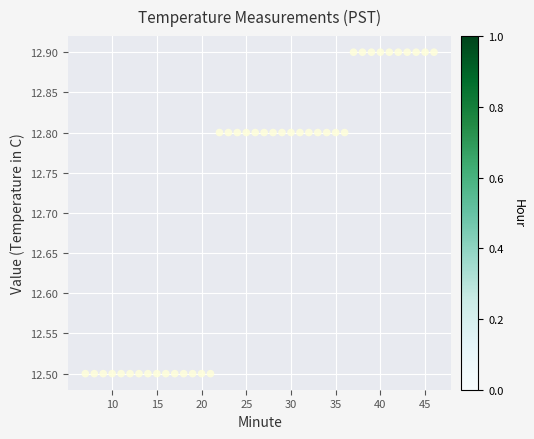

What is the range of Y values (max minus min)?

0.4